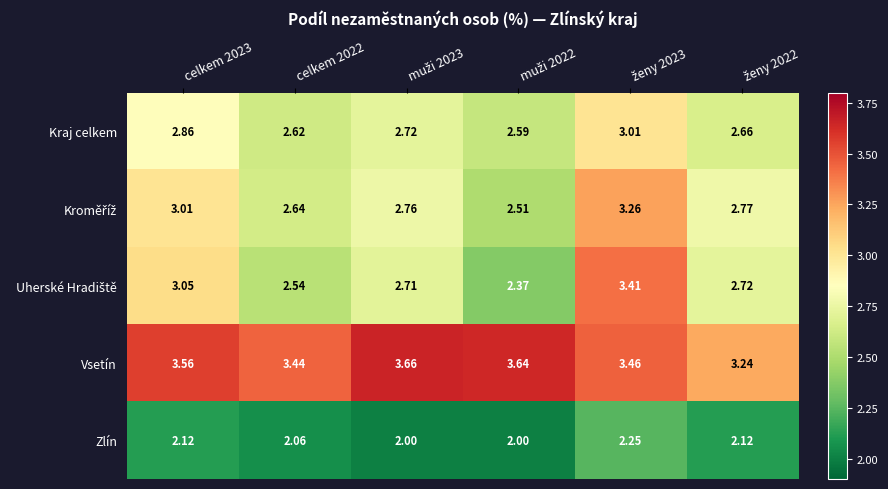

Which series has the largest total across all categories?

Vsetín